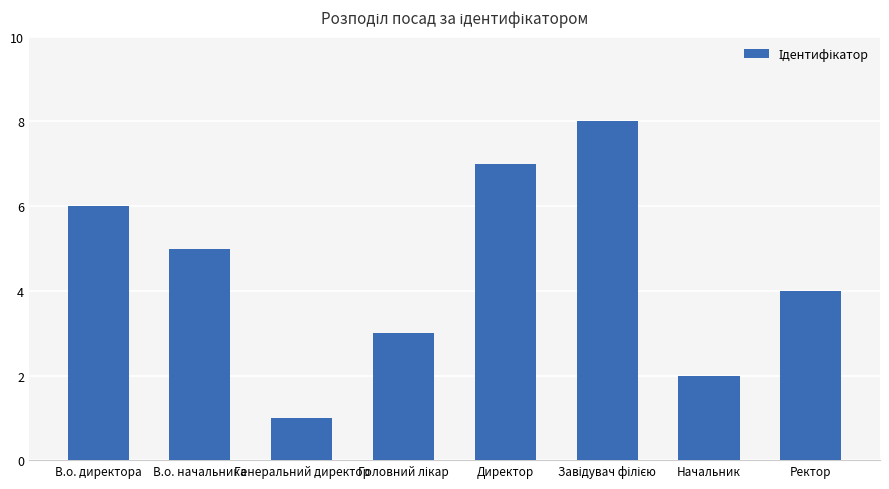

What is the minimum value shown in the chart?

1